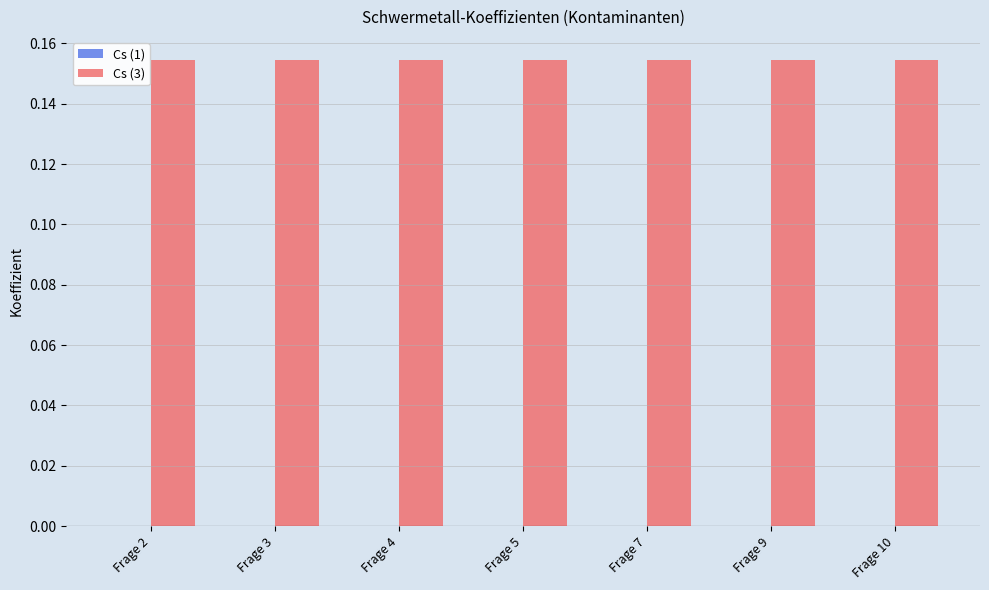

Rank the categories by Cs (1) value from highest to lowest.

Frage 2, Frage 3, Frage 4, Frage 5, Frage 7, Frage 9, Frage 10